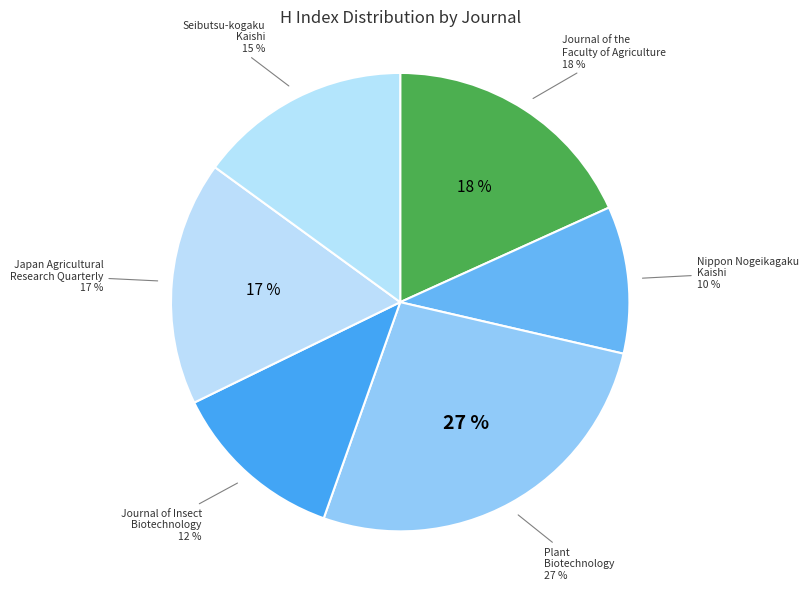

What percentage is NOT represented by Seibutsu-kogaku Kaishi?

85.0%